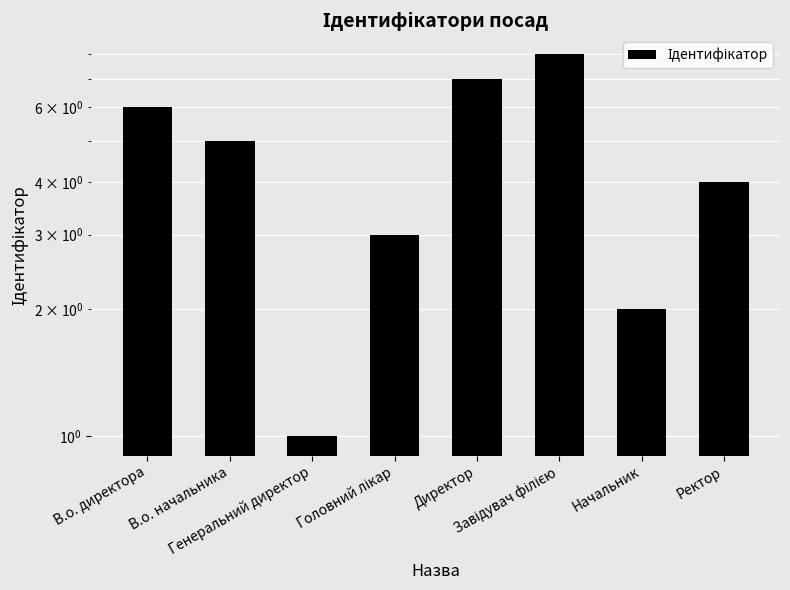

What is the sum of the values at В.о. начальника and В.о. директора?

11